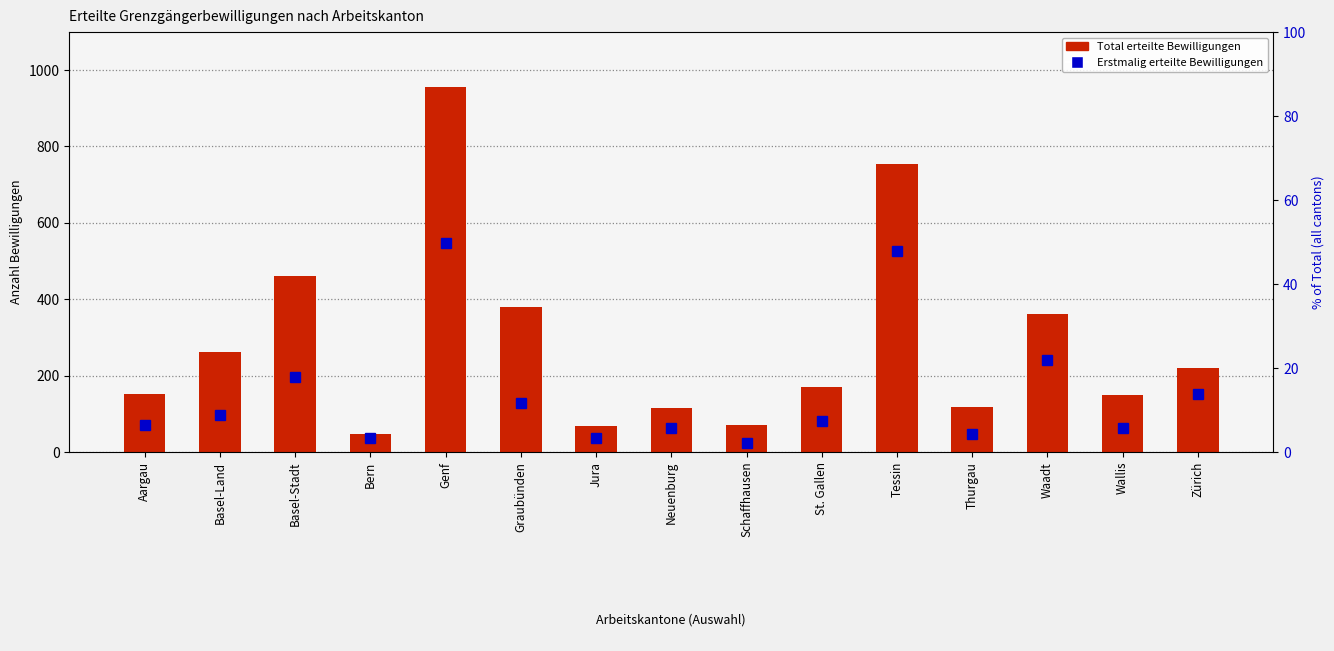

The value at Thurgau is 29. True or false?

False